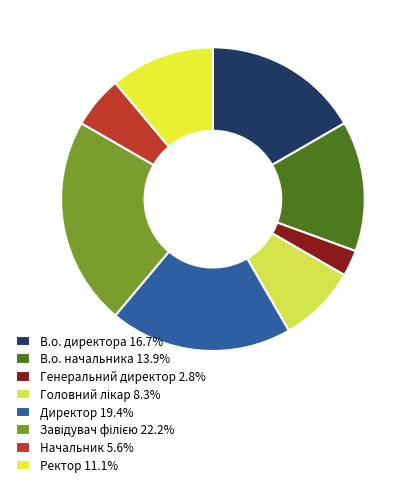

Count the number of slices in the pie.

8